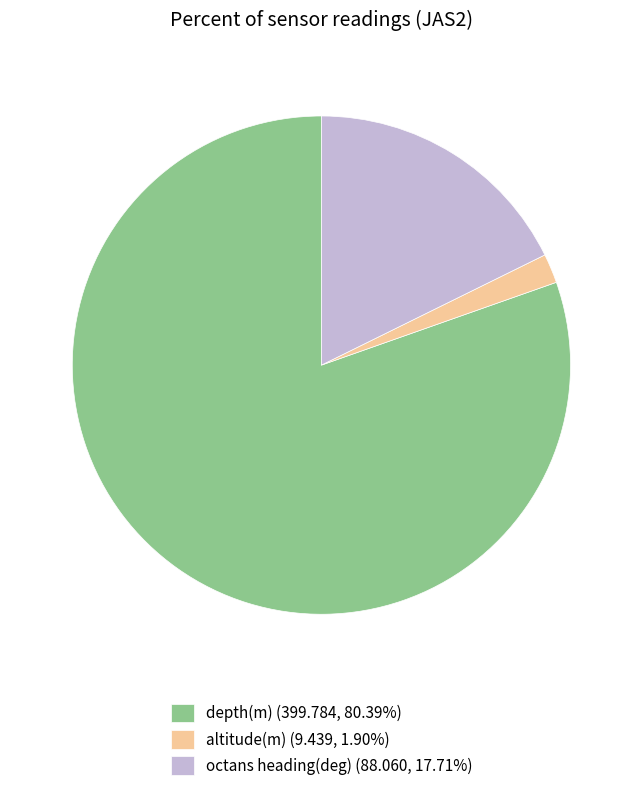

Is the sum of altitude(m) (9.439, 1.90%) and octans heading(deg) (88.060, 17.71%) greater than half?

No